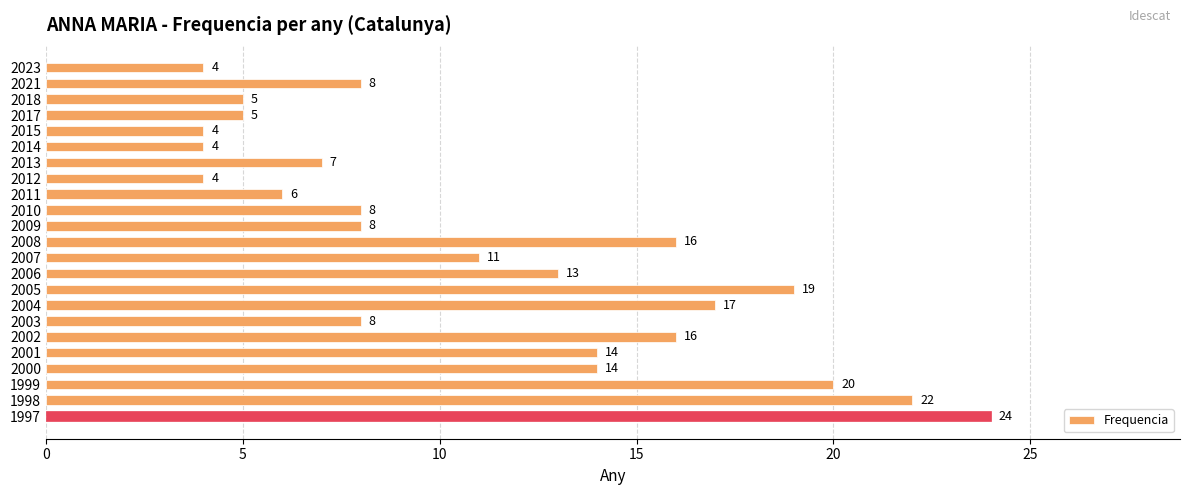

Which label corresponds to the largest value in the chart?

1997